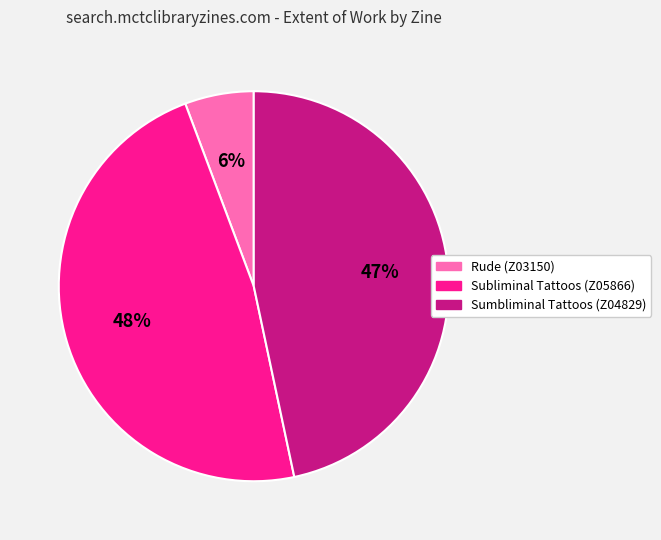

The Rude (Z03150) slice represents 1% of the pie. True or false?

False